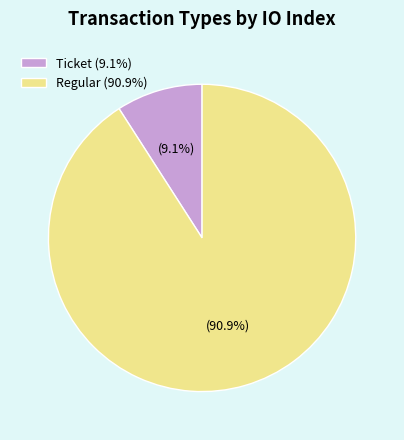

How many segments does this pie chart have?

2